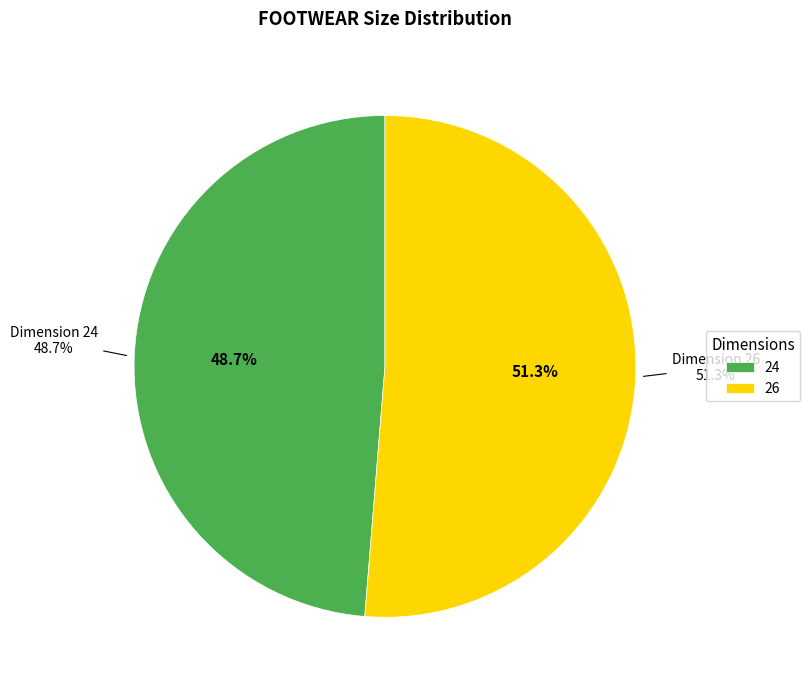

How many slices are in this pie chart?

2